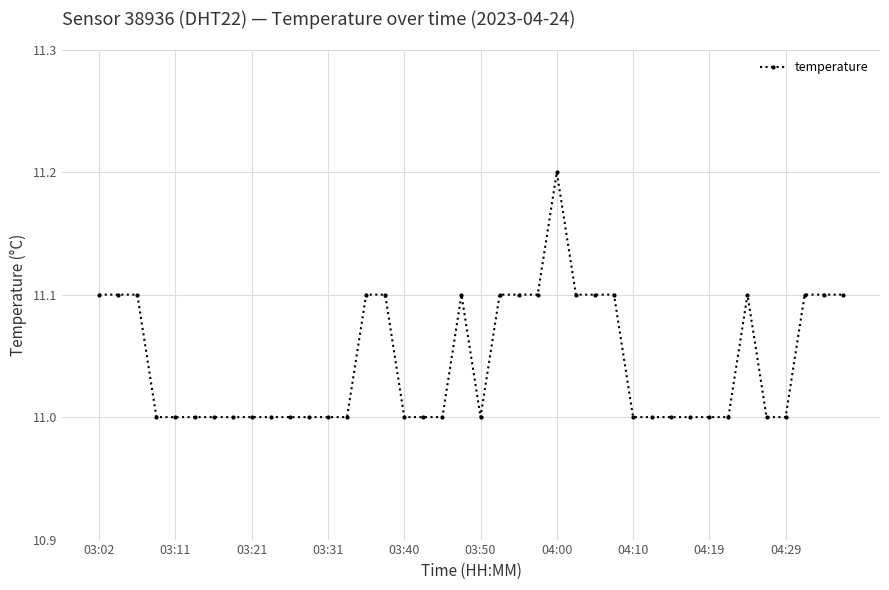

What is the value of the 35th point from the left?

11.1